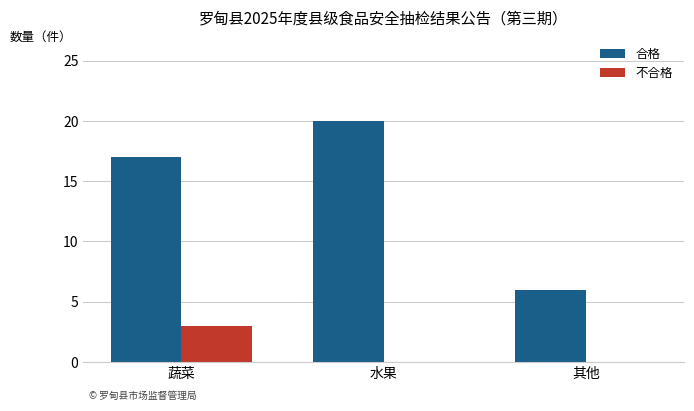

Reading left to right, extract all data points from this chart.

合格: 17	20	6
不合格: 3	0	0